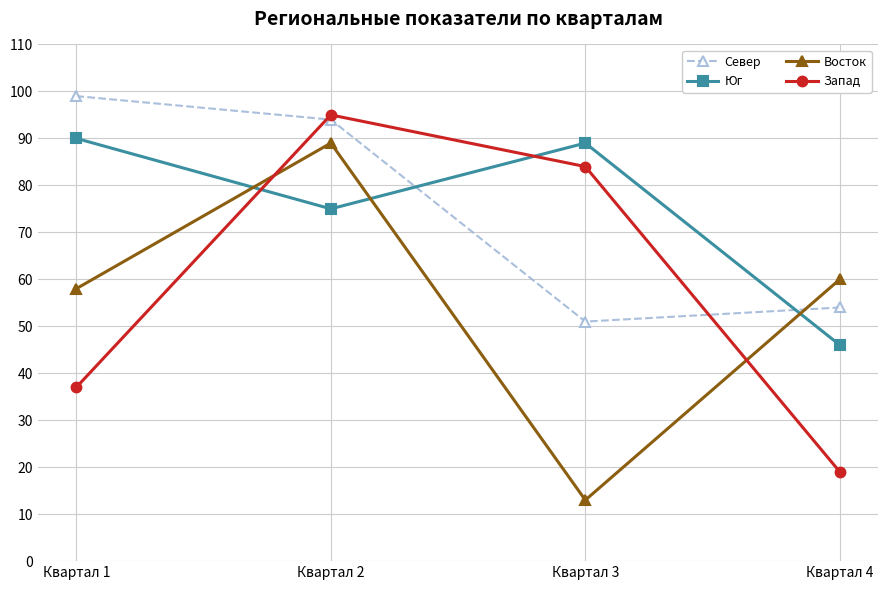

What is the difference between the maximum and second lowest values in the Запад series?

58